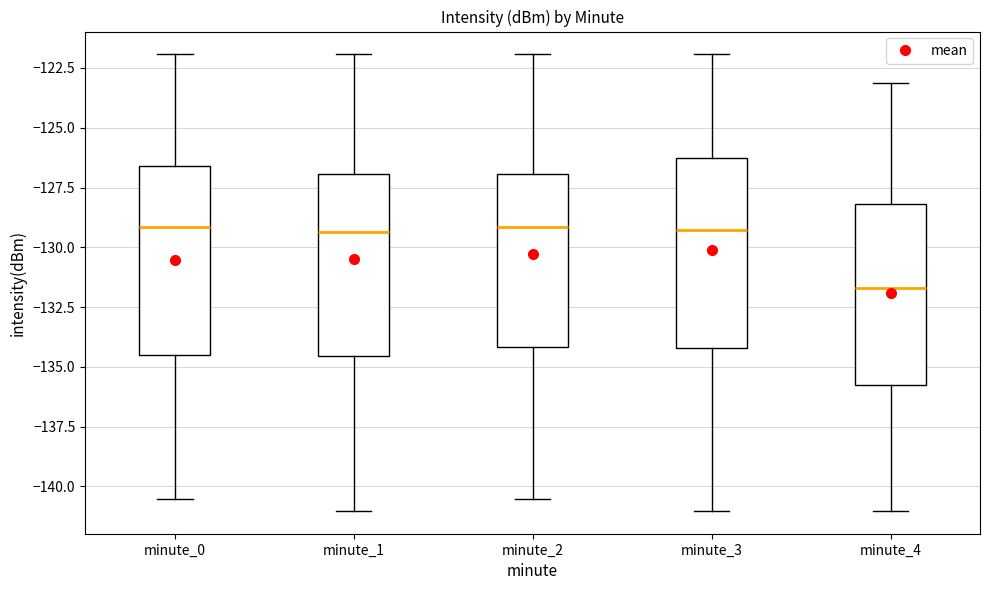

Reading left to right, transcribe this box plot: for each box, give where its median line is, the range the box spans, and where its two whiskers end, as read against the y-axis. The values are not printed on the chart, so give them approximately, as read against the axis.

minute_0: median -129.0, box -134.5 to -126.5, whiskers -140.5 to -122.0
minute_1: median -129.5, box -134.5 to -127.0, whiskers -141.0 to -122.0
minute_2: median -129.0, box -134.0 to -127.0, whiskers -140.5 to -122.0
minute_3: median -129.5, box -134.0 to -126.5, whiskers -141.0 to -122.0
minute_4: median -131.5, box -136.0 to -128.0, whiskers -141.0 to -123.0